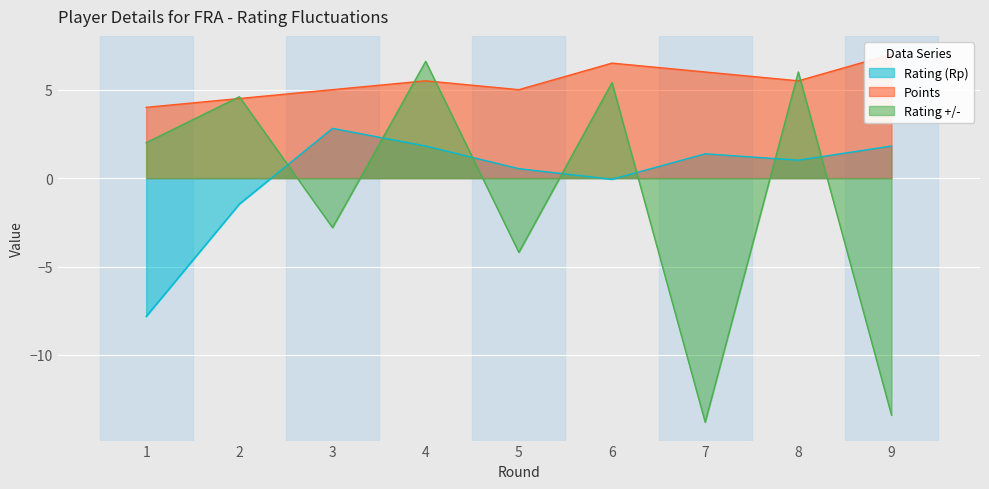

The value of Points at 2 is 4.5. True or false?

True